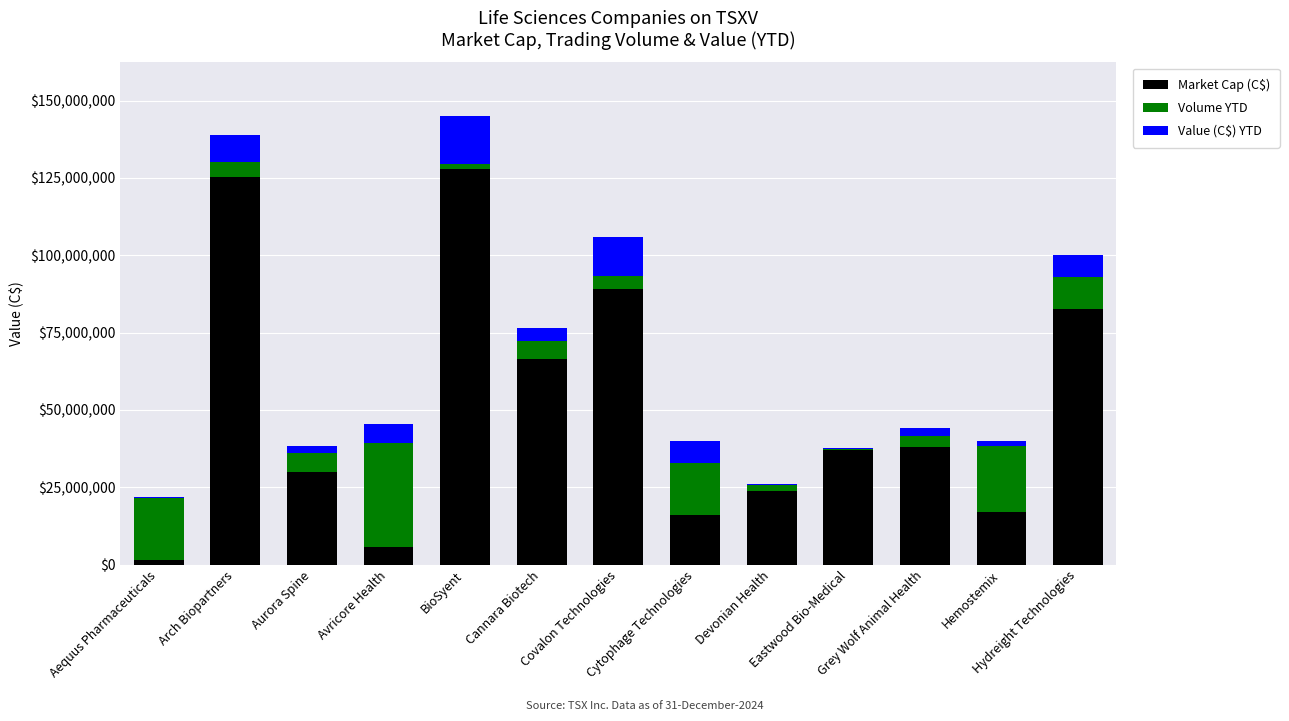

What is the sum of all Market Cap (C$) values?

659940409.8